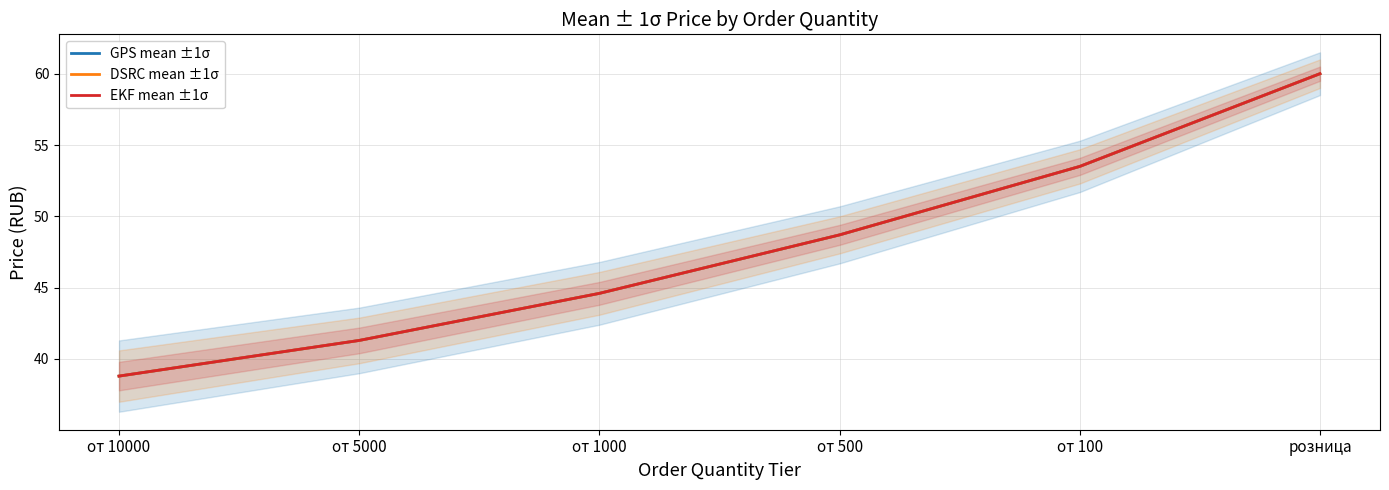

At which category does the chart reach its peak across all series?

розница